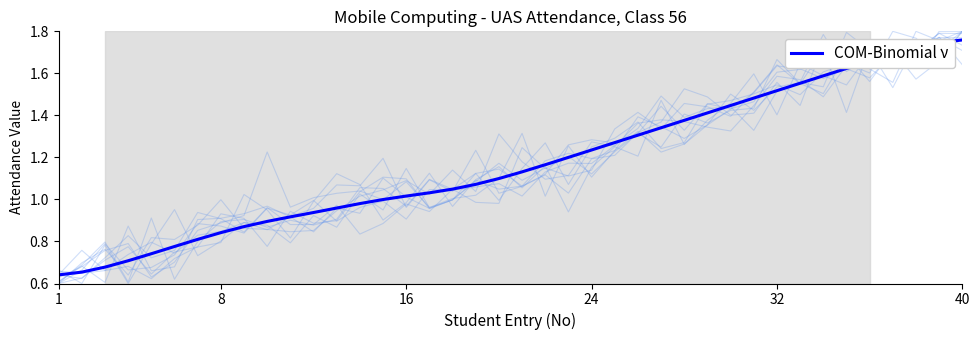

Does the chart display data point markers on the line(s)?

No